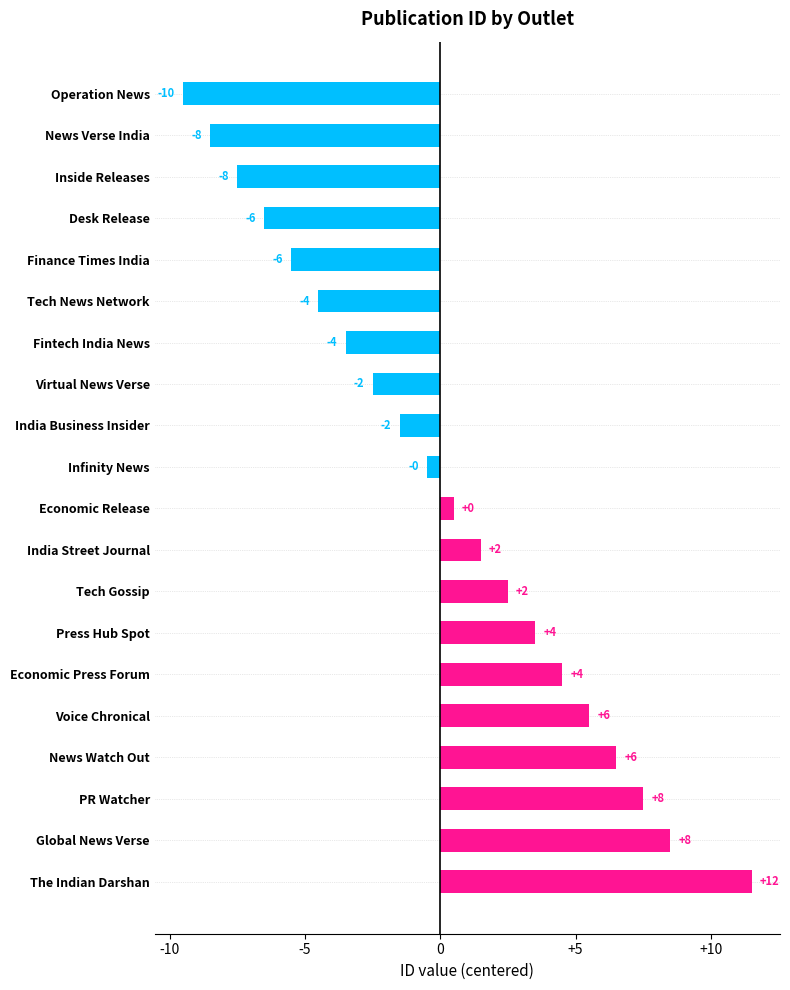

The value at Infinity News is 6. True or false?

False